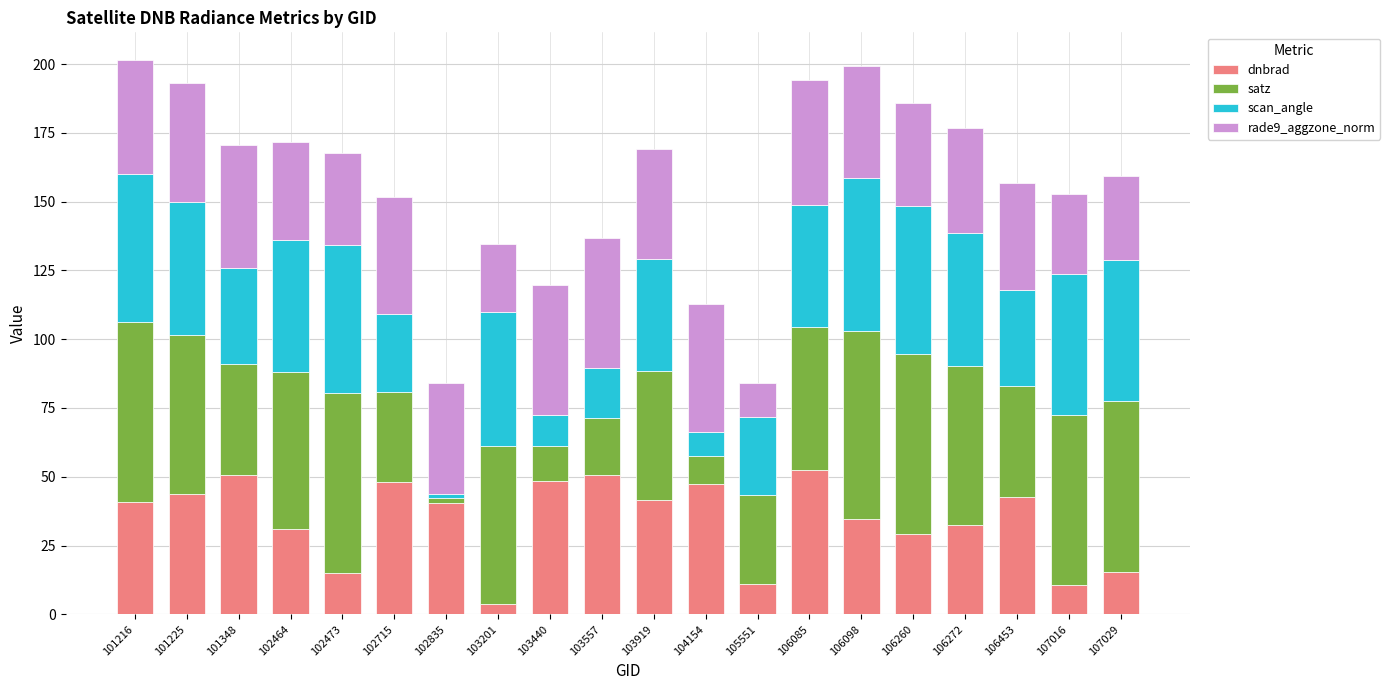

What are all the series names shown in the legend?

dnbrad, satz, scan_angle, rade9_aggzone_norm